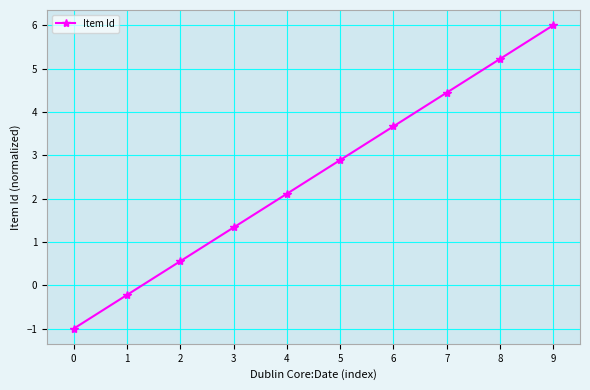

What is the minimum value shown in the chart?

-1.0